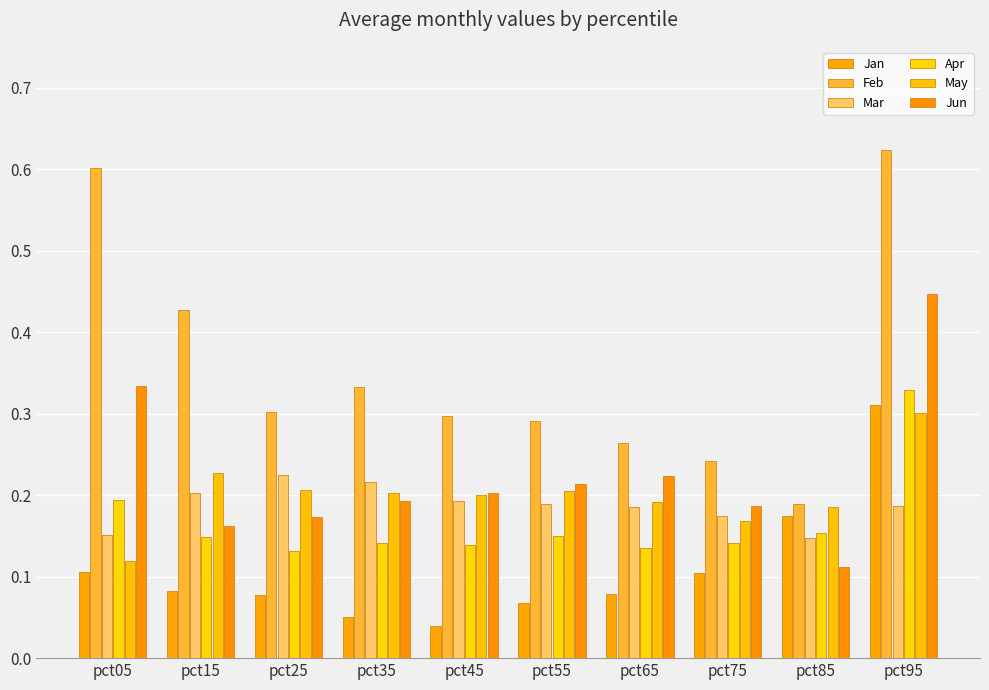

Which series has the largest total across all categories?

Feb